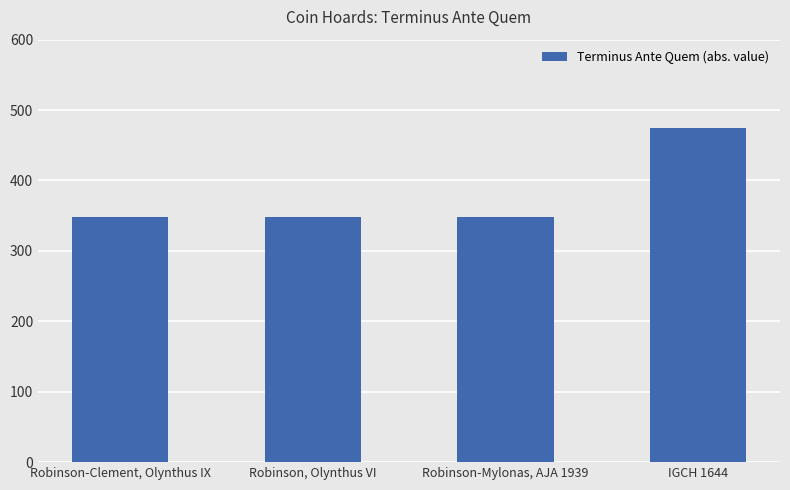

What is the change in value from Robinson-Mylonas, AJA 1939 to IGCH 1644?

+127